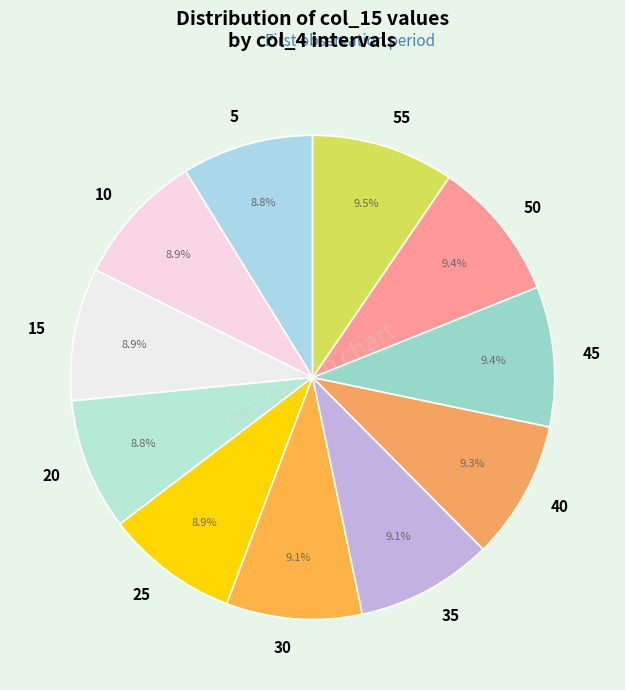

Does 20 account for over 50% of the chart?

No